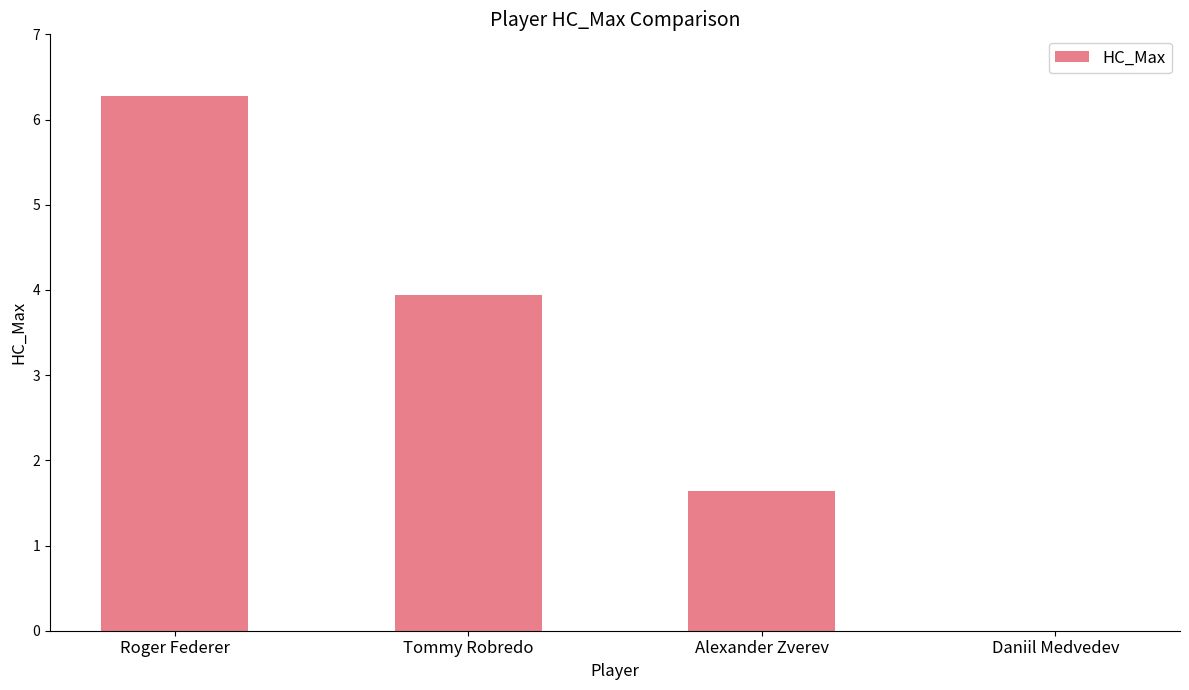

What is the sum of all values?

11.9